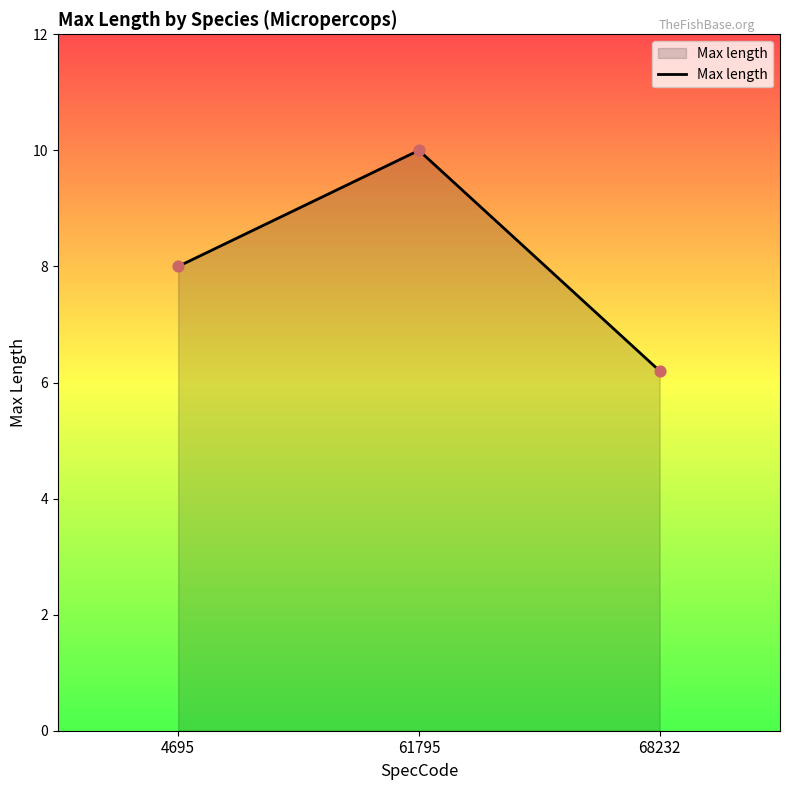

What is the change in value from 61795 to 68232?

-3.8